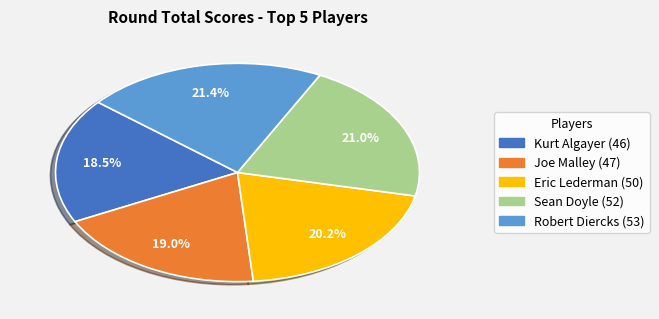

Approximately how many times larger is the value at Joe Malley compared to Sean Doyle?

0.9